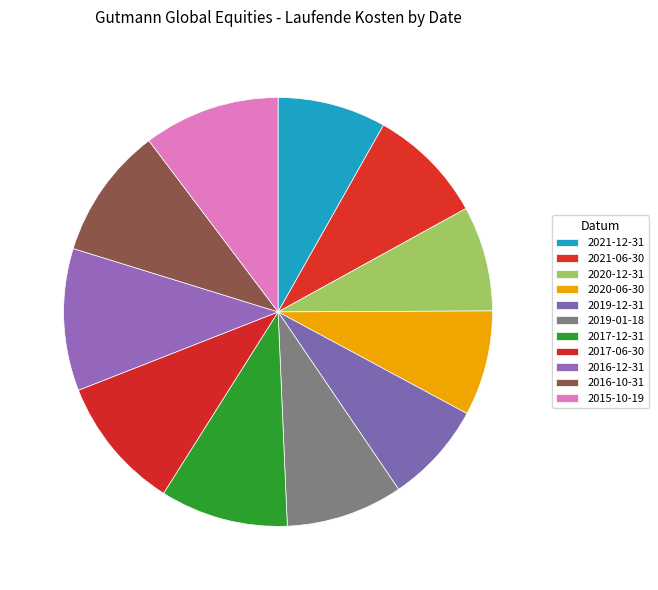

How many slices are in this pie chart?

11